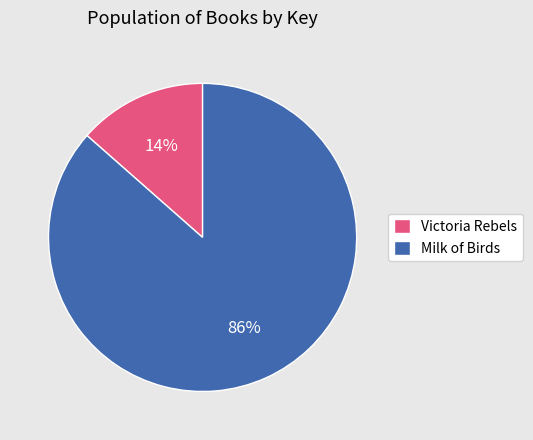

What is the smallest slice in the pie chart?

Victoria Rebels